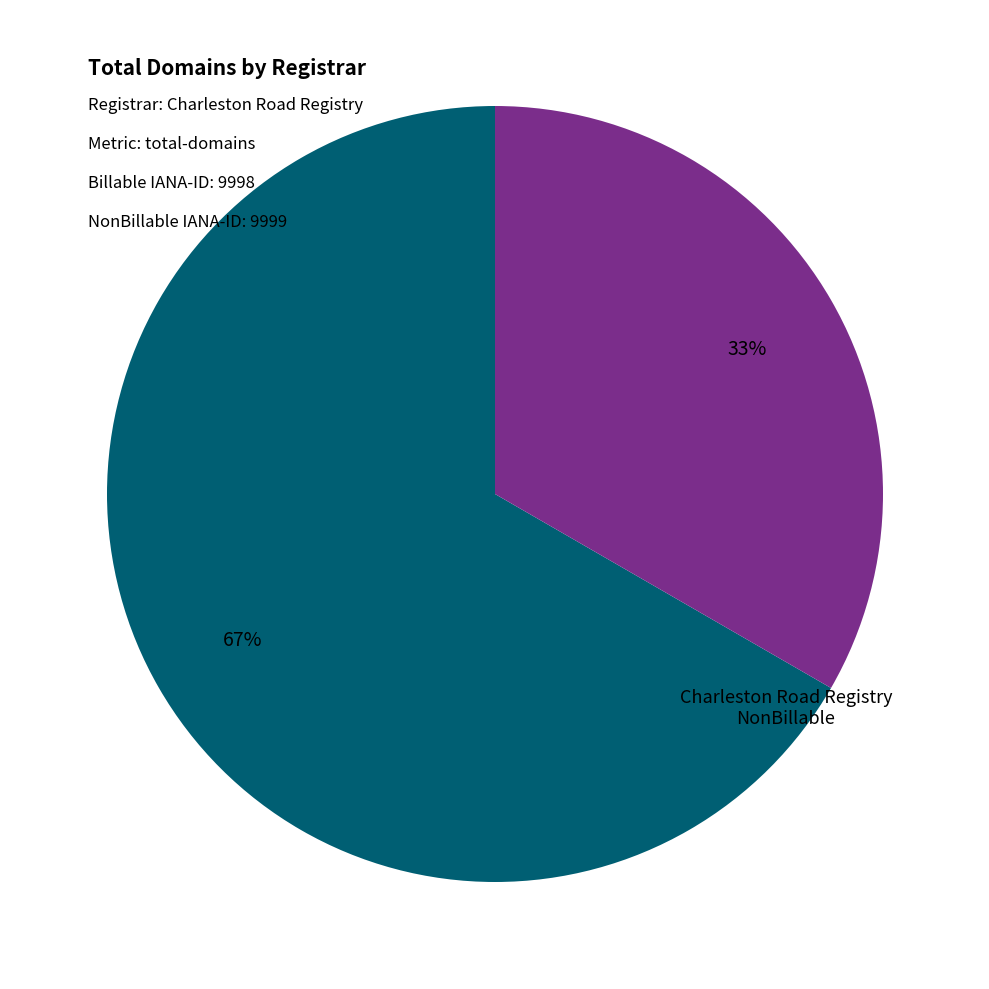

To the nearest percent, what is the average slice percentage?

50%